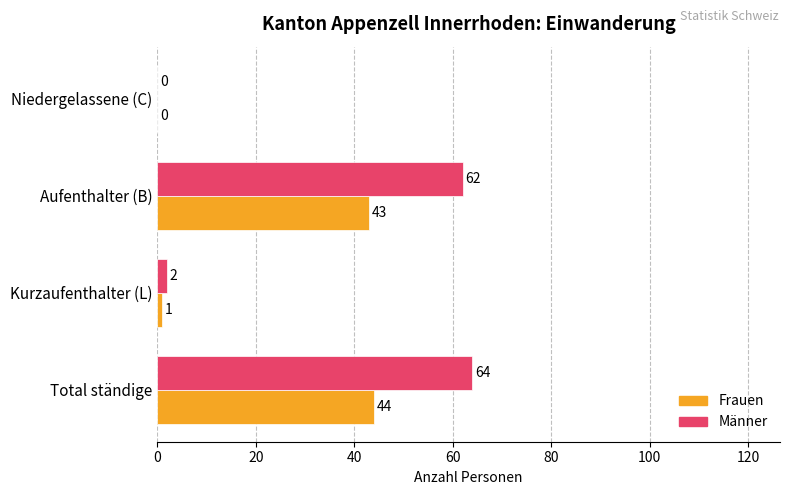

Where is Frauen nearest to the value 22?

Kurzaufenthalter (L)